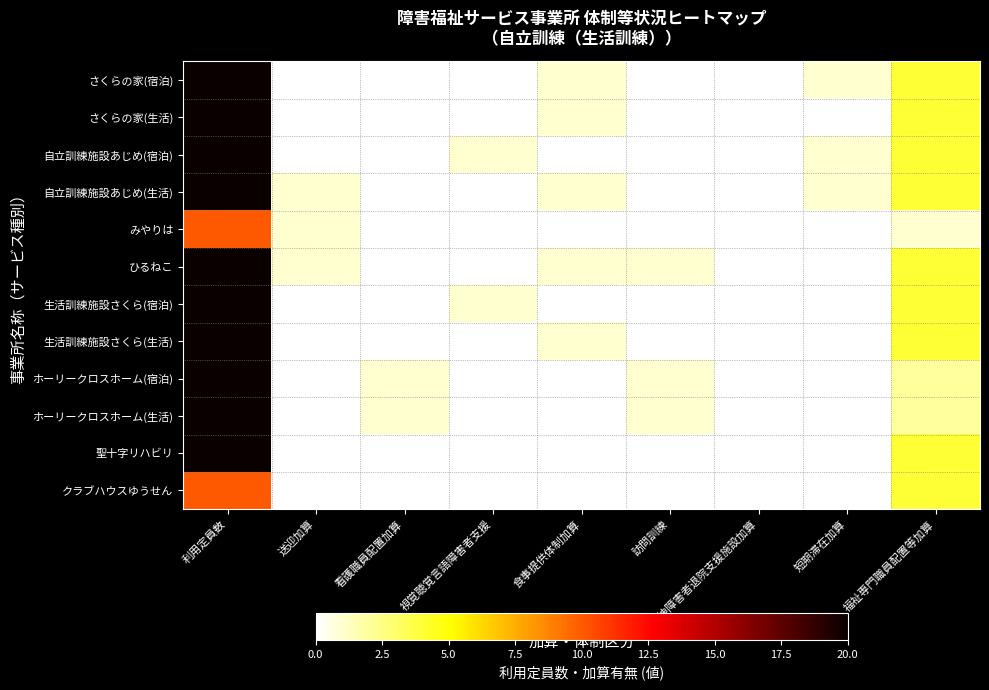

What is the spread (max minus min) of values at 福祉専門職員配置等加算?

3